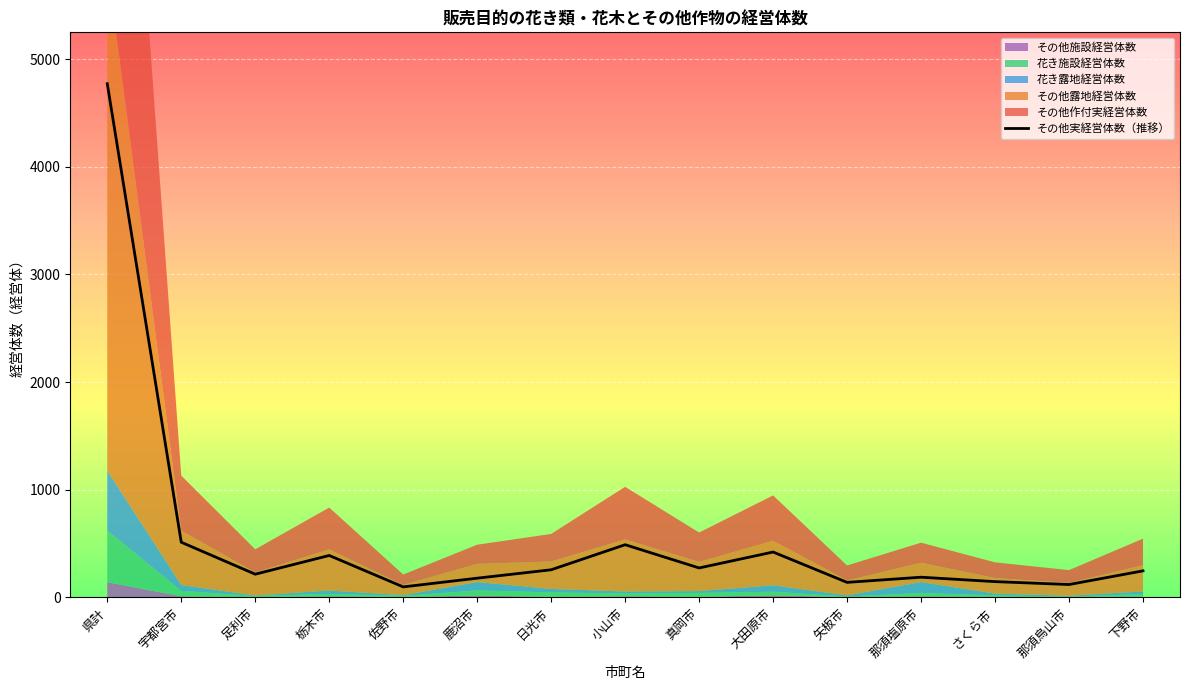

How many points are lower than both their immediate neighbors (excluding endpoints)?

5